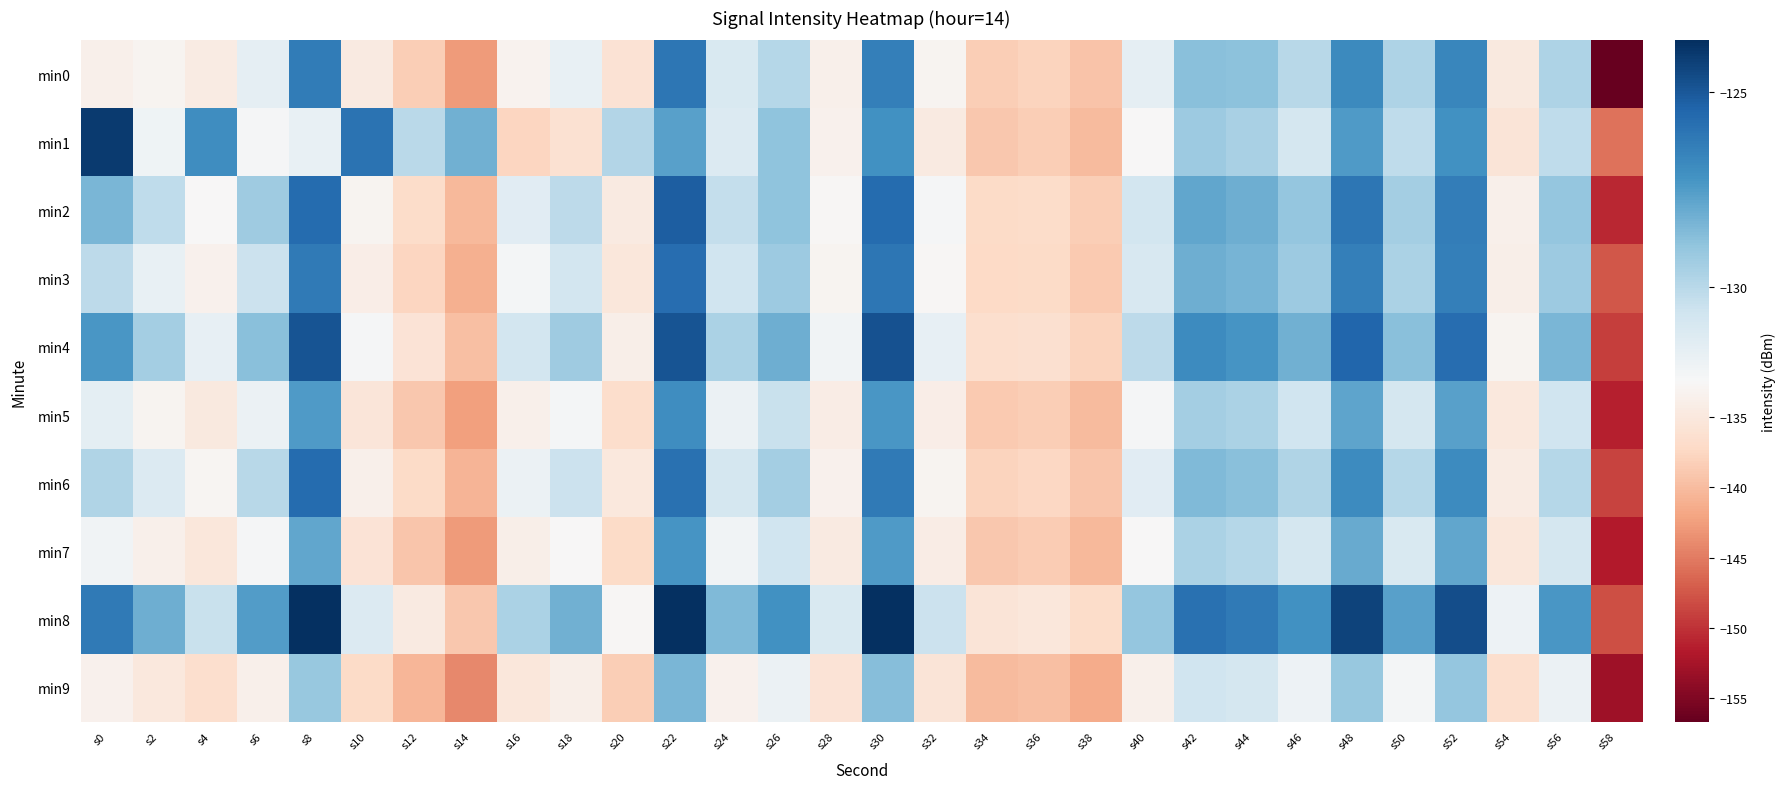

Reading left to right, what are all the values shown in this chart?

min0: s0=-133.7	s2=-133.2	s4=-134.3	s6=-131.6	s8=-126.3	s10=-134.5	s12=-138.3	s14=-142.7	s16=-133.2	s18=-131.8	s20=-136.0	s22=-126.1	s24=-131.1	s26=-129.9	s28=-133.7	s30=-126.5	s32=-133.0	s34=-138.4	s36=-137.8	s38=-139.4	s40=-131.6	s42=-128.8	s44=-128.8	s46=-130.0	s48=-126.8	s50=-129.7	s52=-126.7	s54=-134.9	s56=-129.7	s58=-156.7
min1: s0=-124.1	s2=-132.1	s4=-127.0	s6=-132.3	s8=-131.8	s10=-126.0	s12=-130.1	s14=-128.3	s16=-137.6	s18=-136.1	s20=-129.8	s22=-127.7	s24=-131.2	s26=-128.9	s28=-133.5	s30=-127.1	s32=-134.6	s34=-139.0	s36=-138.3	s38=-140.1	s40=-132.5	s42=-129.2	s44=-129.6	s46=-130.9	s48=-127.5	s50=-130.2	s52=-127.1	s54=-135.5	s56=-130.2	s58=-145.7
min2: s0=-128.5	s2=-130.2	s4=-132.6	s6=-129.3	s8=-125.7	s10=-133.0	s12=-136.8	s14=-140.2	s16=-131.5	s18=-130.1	s20=-134.6	s22=-125.2	s24=-130.3	s26=-128.9	s28=-132.8	s30=-125.7	s32=-132.3	s34=-137.0	s36=-136.8	s38=-138.5	s40=-130.8	s42=-127.9	s44=-128.1	s46=-129.0	s48=-126.1	s50=-129.5	s52=-126.3	s54=-133.7	s56=-129.0	s58=-150.8
min3: s0=-130.1	s2=-131.8	s4=-133.5	s6=-130.6	s8=-126.2	s10=-134.1	s12=-137.6	s14=-141.0	s16=-132.2	s18=-130.8	s20=-135.1	s22=-125.8	s24=-130.7	s26=-129.2	s28=-133.0	s30=-126.1	s32=-132.7	s34=-137.3	s36=-137.0	s38=-138.8	s40=-131.0	s42=-128.1	s44=-128.3	s46=-129.2	s48=-126.5	s50=-129.7	s52=-126.5	s54=-133.8	s56=-129.2	s58=-147.5
min4: s0=-127.3	s2=-129.5	s4=-131.7	s6=-128.8	s8=-124.9	s10=-132.3	s12=-135.7	s14=-139.8	s16=-130.8	s18=-129.3	s20=-133.8	s22=-124.9	s24=-129.7	s26=-128.1	s28=-132.1	s30=-124.8	s32=-131.7	s34=-136.6	s36=-136.2	s38=-137.8	s40=-130.1	s42=-126.9	s44=-127.2	s46=-128.2	s48=-125.5	s50=-128.8	s52=-125.8	s54=-133.1	s56=-128.5	s58=-149.1
min5: s0=-131.6	s2=-133.1	s4=-134.8	s6=-131.9	s8=-127.5	s10=-135.3	s12=-138.9	s14=-142.3	s16=-133.6	s18=-132.2	s20=-136.7	s22=-127.0	s24=-131.9	s26=-130.5	s28=-134.2	s30=-127.3	s32=-134.0	s34=-138.7	s36=-138.3	s38=-140.0	s40=-132.3	s42=-129.5	s44=-129.7	s46=-130.7	s48=-127.8	s50=-130.9	s52=-127.7	s54=-135.0	s56=-130.7	s58=-151.3
min6: s0=-129.8	s2=-131.2	s4=-132.9	s6=-130.0	s8=-125.7	s10=-133.6	s12=-137.1	s14=-140.6	s16=-131.9	s18=-130.6	s20=-135.0	s22=-125.9	s24=-130.9	s26=-129.5	s28=-133.5	s30=-126.2	s32=-133.1	s34=-137.8	s36=-137.5	s38=-139.1	s40=-131.5	s42=-128.6	s44=-128.8	s46=-129.8	s48=-126.9	s50=-129.9	s52=-126.9	s54=-134.3	s56=-129.9	s58=-148.8
min7: s0=-132.1	s2=-133.7	s4=-135.2	s6=-132.3	s8=-127.9	s10=-135.7	s12=-139.2	s14=-142.8	s16=-133.9	s18=-132.6	s20=-137.0	s22=-127.2	s24=-132.1	s26=-130.7	s28=-134.6	s30=-127.5	s32=-134.2	s34=-138.9	s36=-138.6	s38=-140.2	s40=-132.6	s42=-129.7	s44=-129.9	s46=-130.9	s48=-128.0	s50=-131.1	s52=-127.9	s54=-135.2	s56=-130.9	s58=-151.7
min8: s0=-126.2	s2=-128.1	s4=-130.5	s6=-127.6	s8=-123.7	s10=-131.2	s12=-134.7	s14=-138.9	s16=-129.7	s18=-128.2	s20=-132.7	s22=-123.7	s24=-128.6	s26=-127.1	s28=-131.1	s30=-123.7	s32=-130.6	s34=-135.5	s36=-135.1	s38=-136.8	s40=-129.0	s42=-125.9	s44=-126.2	s46=-127.1	s48=-124.3	s50=-127.7	s52=-124.7	s54=-132.0	s56=-127.3	s58=-148.0
min9: s0=-133.5	s2=-135.0	s4=-136.6	s6=-133.7	s8=-129.1	s10=-137.0	s12=-140.5	s14=-144.1	s16=-135.2	s18=-133.9	s20=-138.3	s22=-128.5	s24=-133.5	s26=-131.9	s28=-135.8	s30=-128.7	s32=-135.6	s34=-140.1	s36=-139.8	s38=-141.3	s40=-133.7	s42=-130.7	s44=-130.9	s46=-132.0	s48=-129.1	s50=-132.2	s52=-129.0	s54=-136.5	s56=-131.9	s58=-153.0